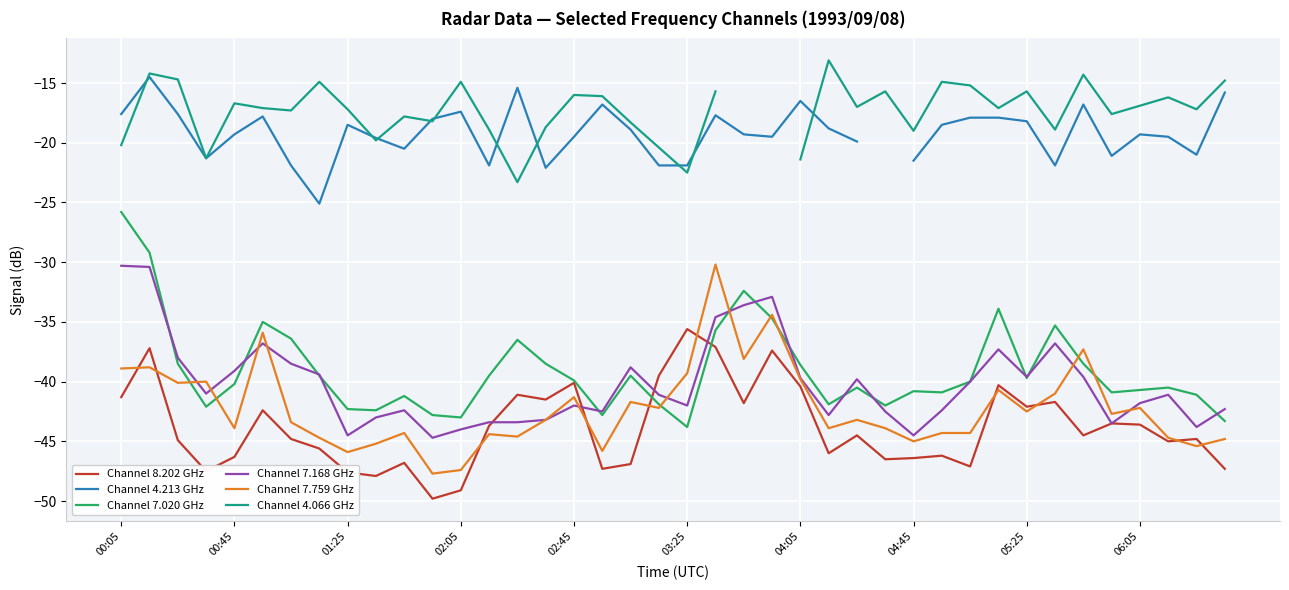

Read the Channel 8.202 GHz value at 02:05.

-49.1